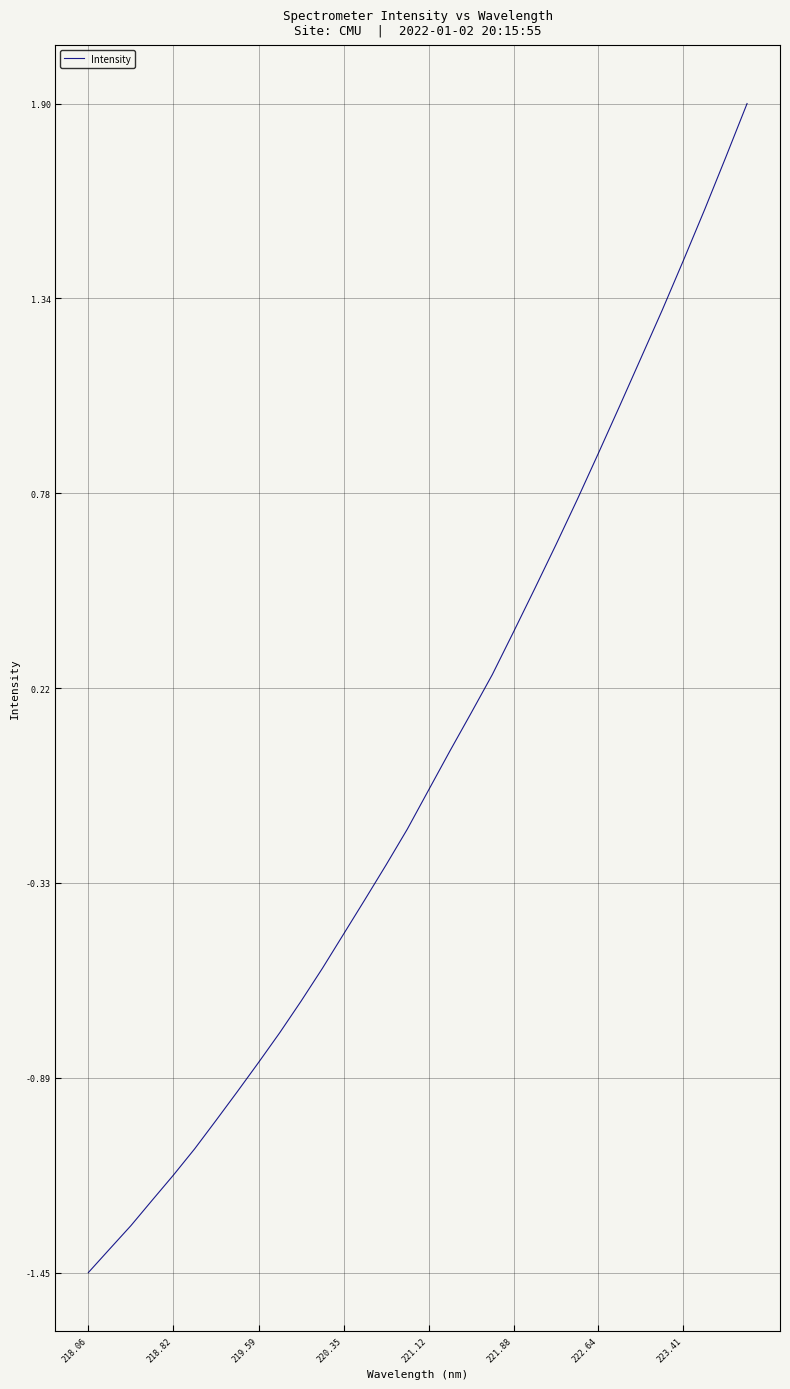

What is the difference between the maximum and minimum values?

3.3